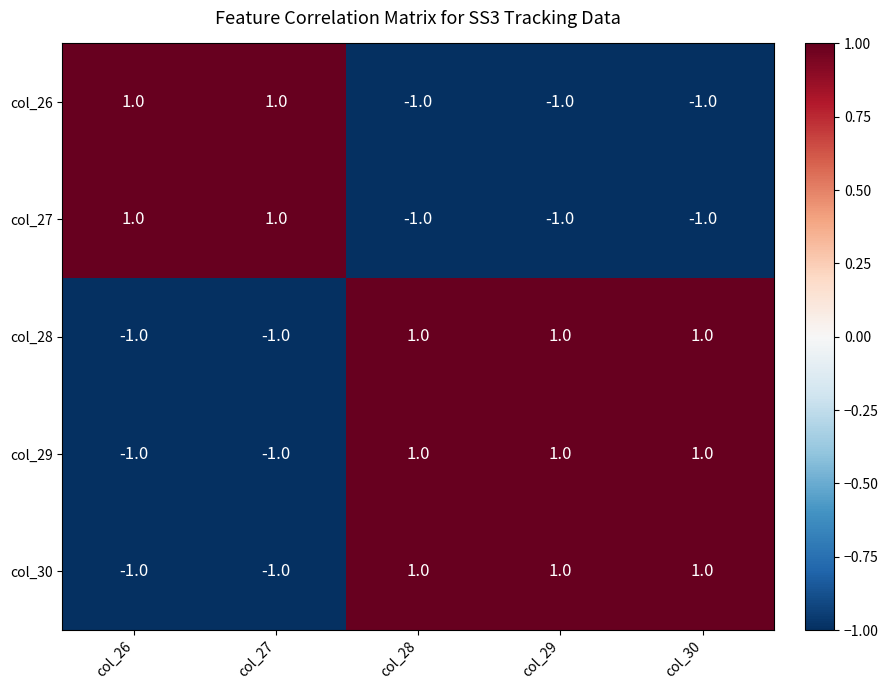

At how many categories does at least one series exceed 0?

5